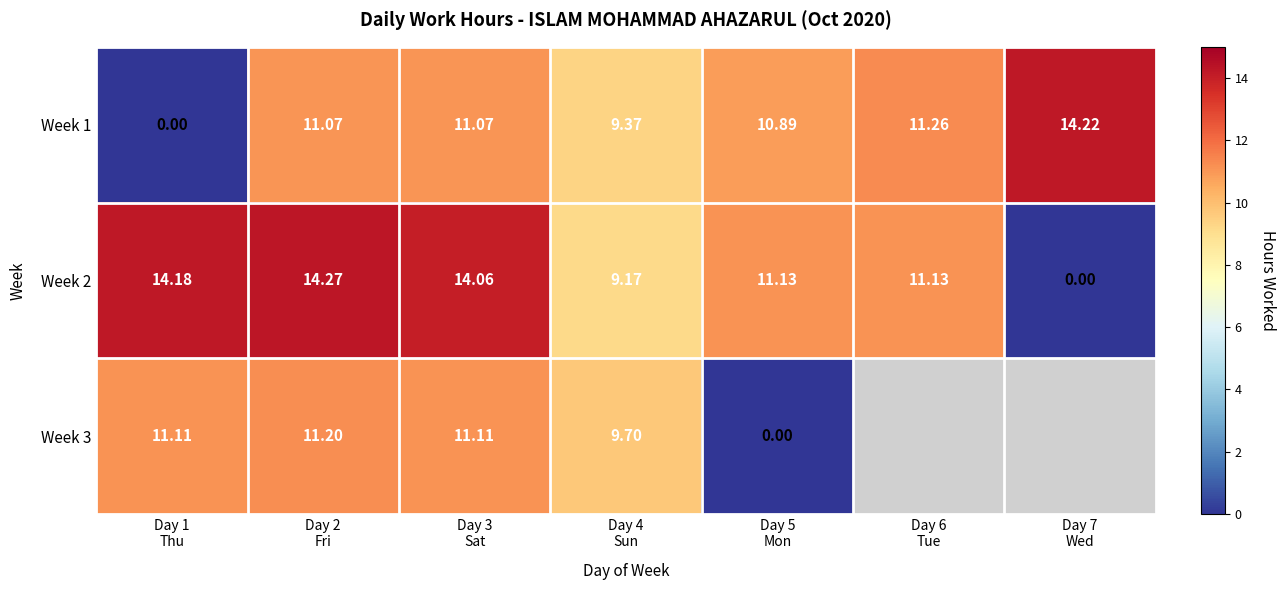

At which category does the chart reach its minimum across all series?

Day 1
Thu